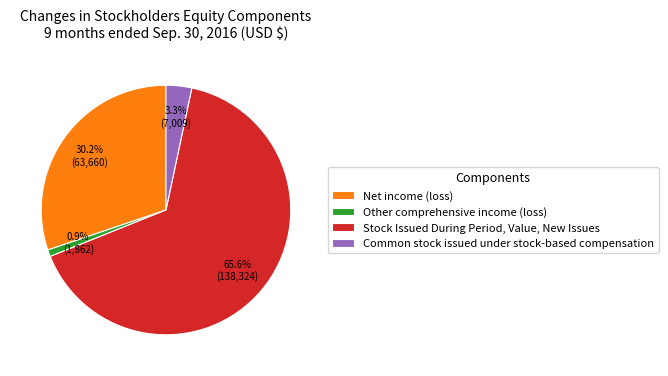

Count the number of slices in the pie.

4